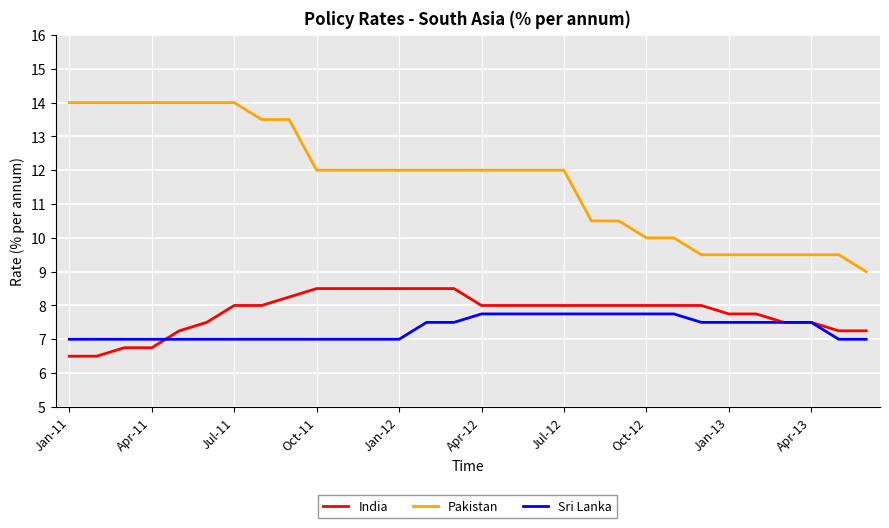

What are all the series names shown in the legend?

India, Pakistan, Sri Lanka